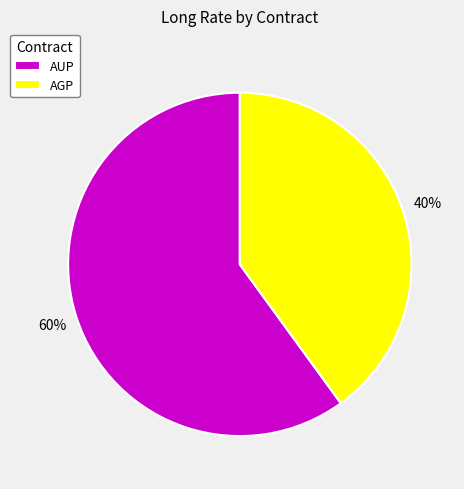

Which has a higher value, AUP or AGP?

AUP